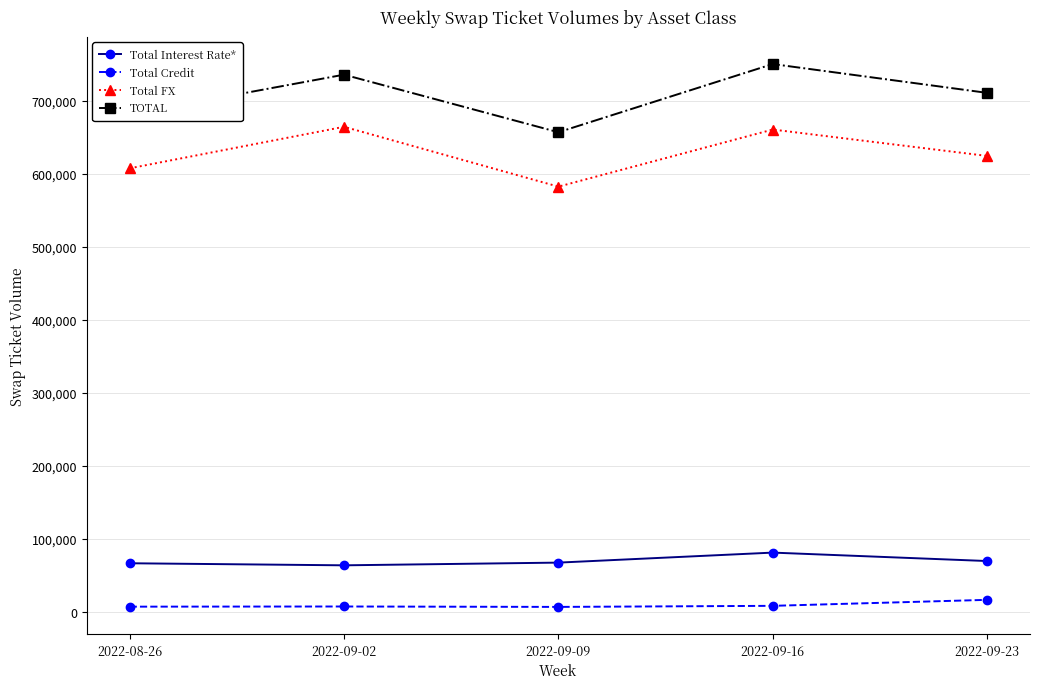

What is the value of the Total Credit point at the 5th from the left?

16607